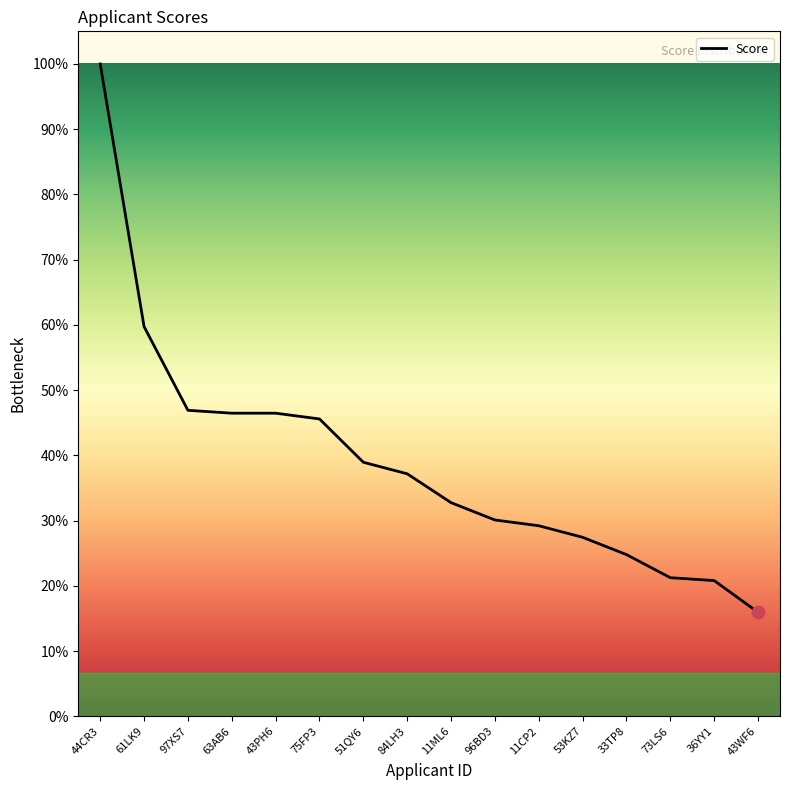

Which has a higher value, 97XS7 or 36YY1?

97XS7